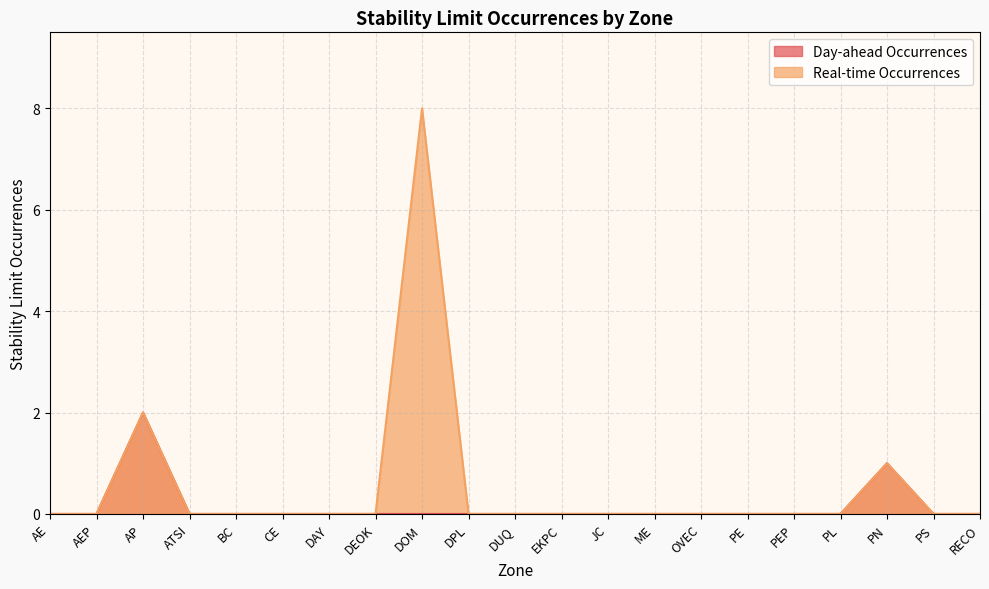

What is the label of the 9th point from the left?

DOM